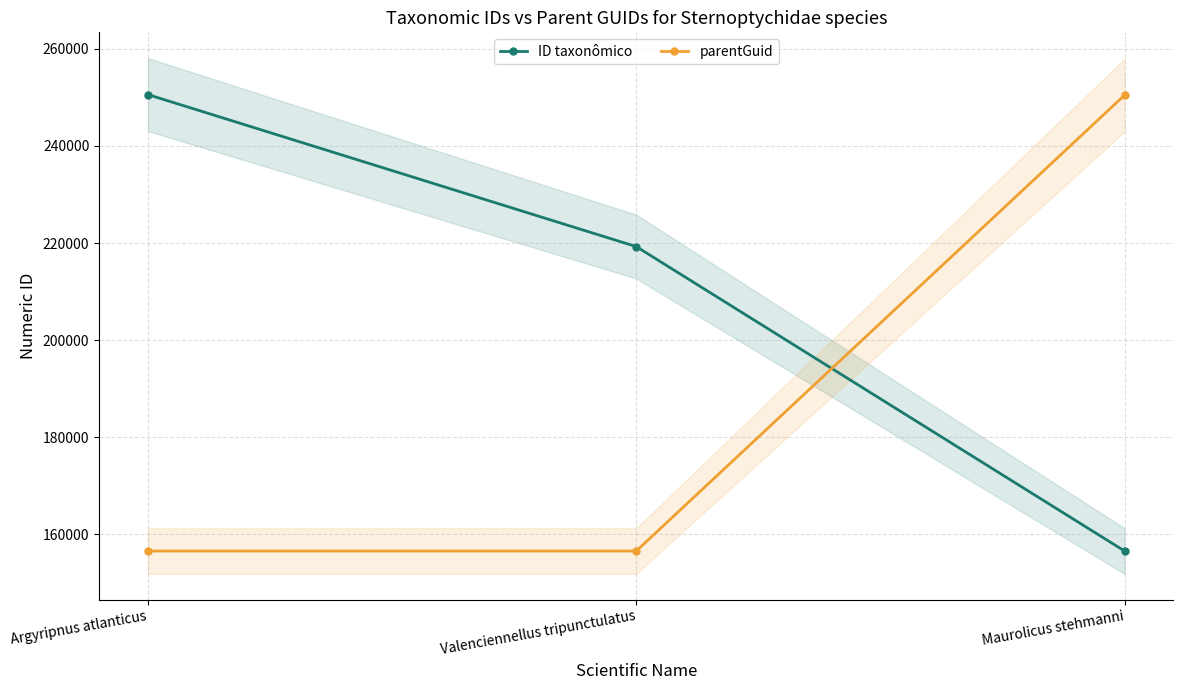

Reading right to left, what are all the values shown in this chart?

ID taxonômico: 156534	219265	250585
parentGuid: 250481	156540	156538